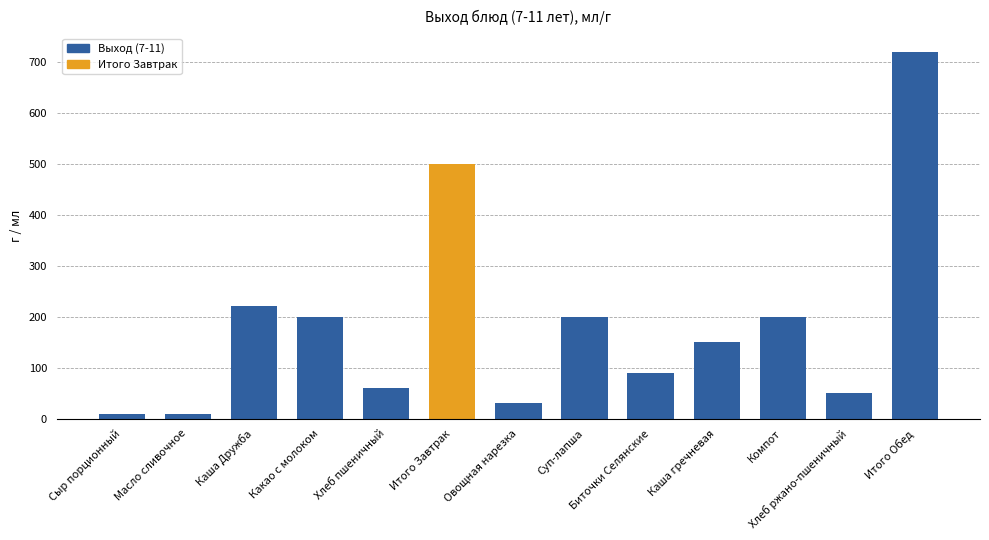

Which has a higher value, Итого Обед or Итого Завтрак?

Итого Обед